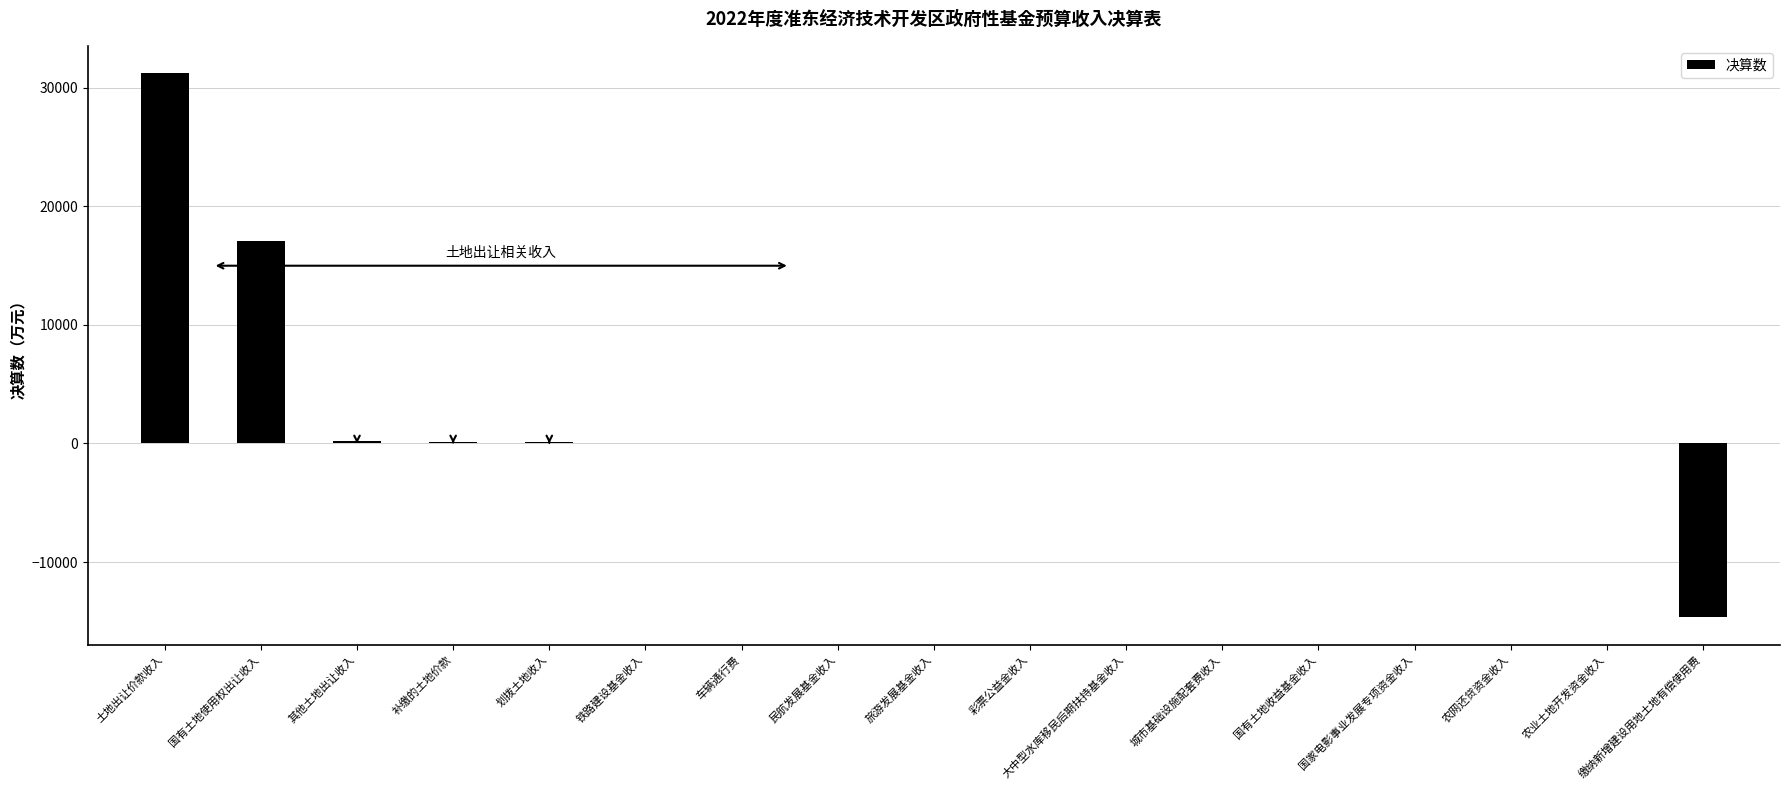

The chart shows a value of 16177 at 城市基础设施配套费收入. True or false?

False